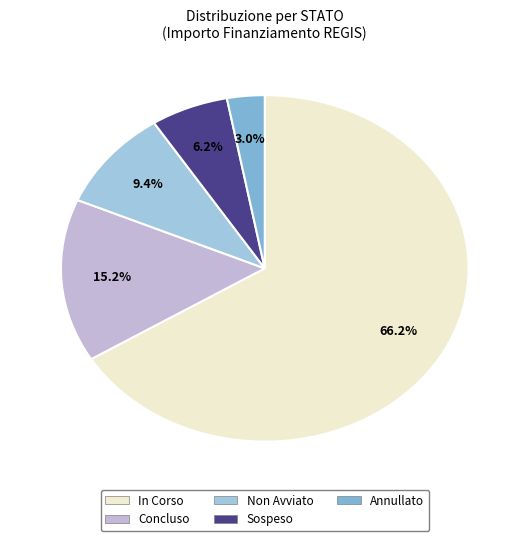

Does any single category account for the majority?

Yes